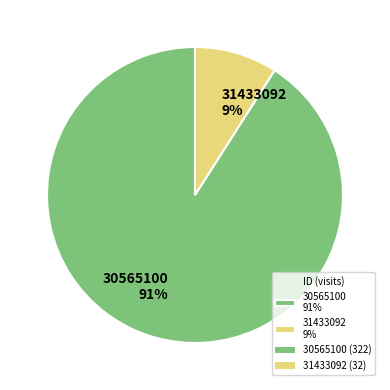

How many slices are in this pie chart?

2